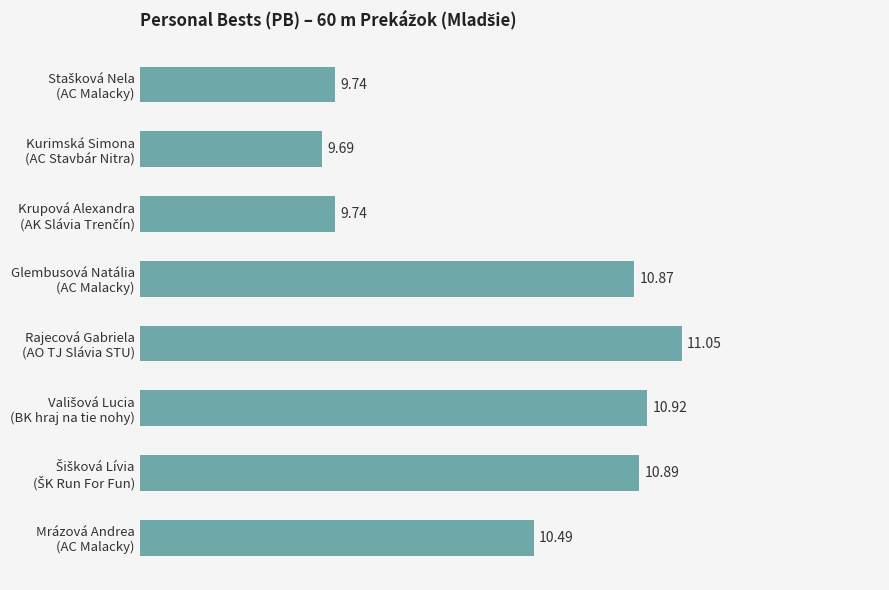

What is the difference between the maximum and minimum values?

1.4